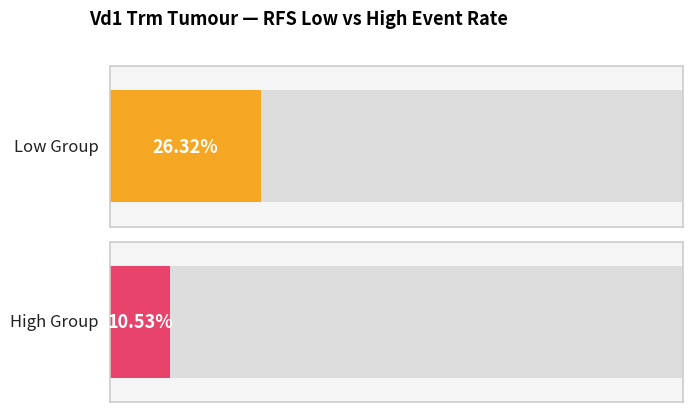

Rank the series at 1702 from highest to lowest value.

Low, High